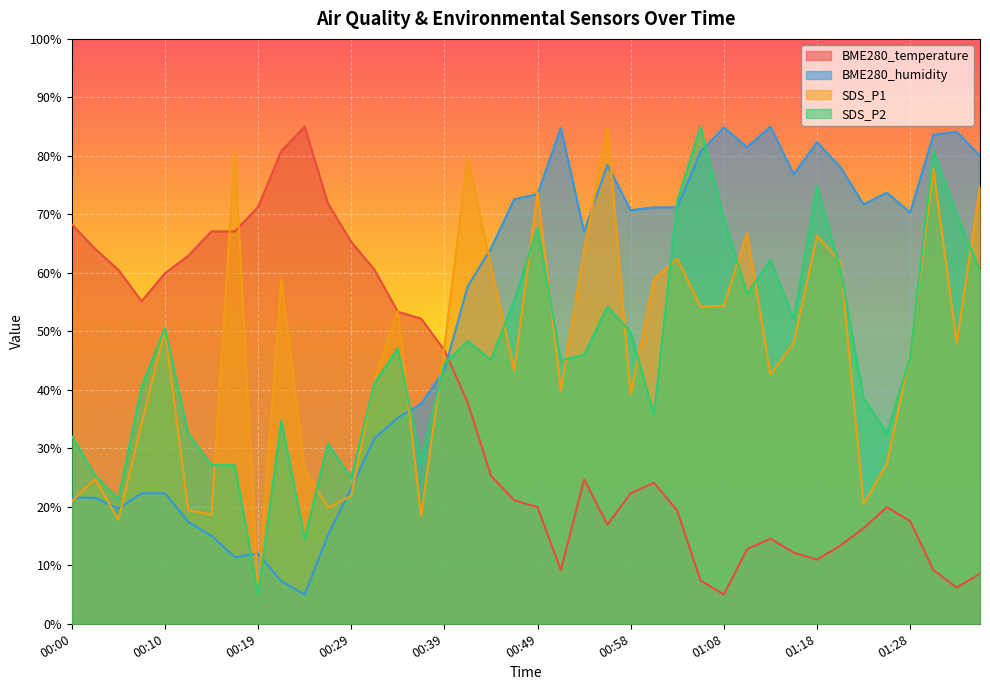

How many lines are shown in the chart?

4